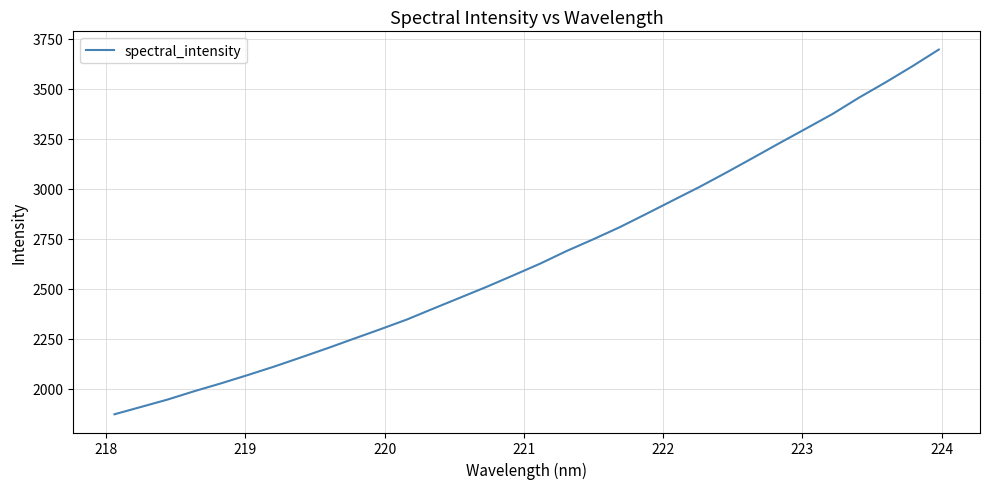

What is the difference between the maximum and minimum values?

1823.3